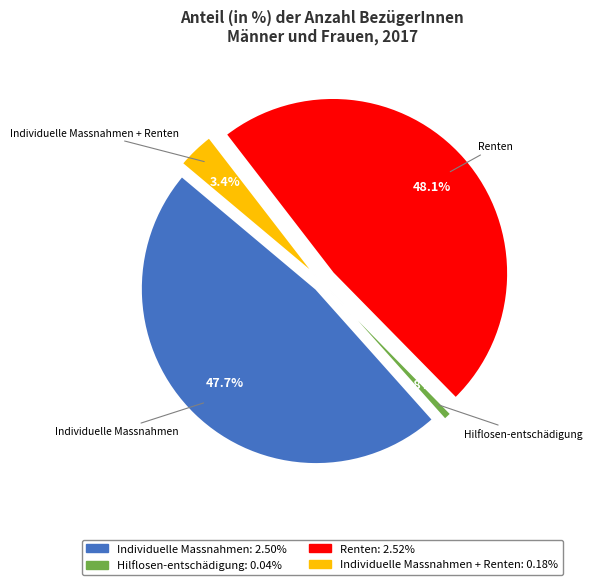

What is the spread (max minus min) of values at 4?

2.8